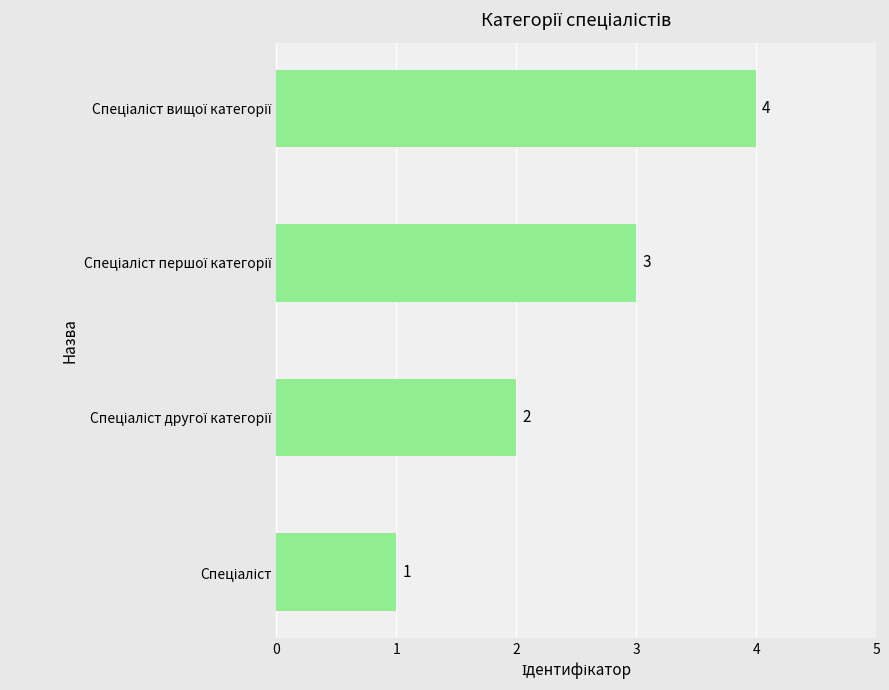

What is the sum of all values?

10